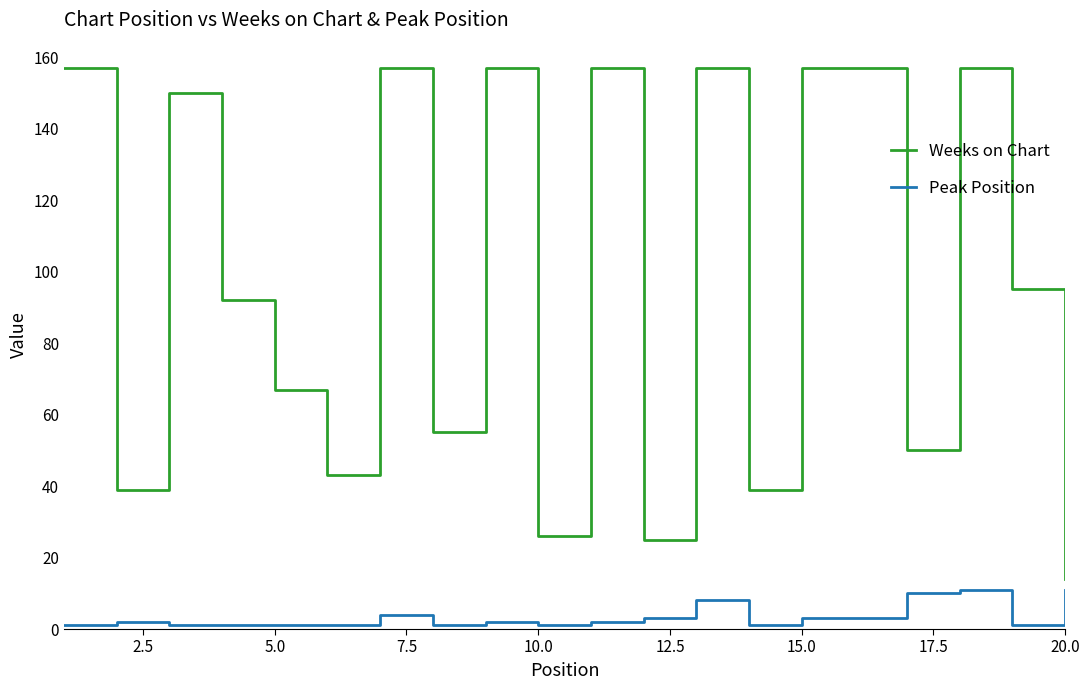

What is the difference between the maximum and minimum values in the Weeks on Chart series?

143